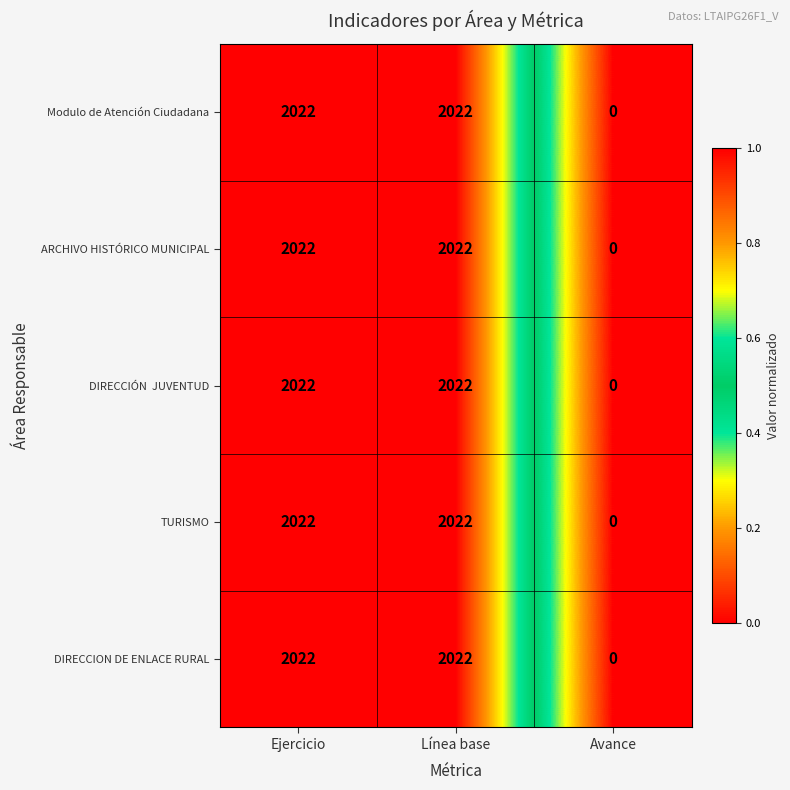

What is the sum of the DIRECCION DE ENLACE RURAL values at Avance and Ejercicio?

2022